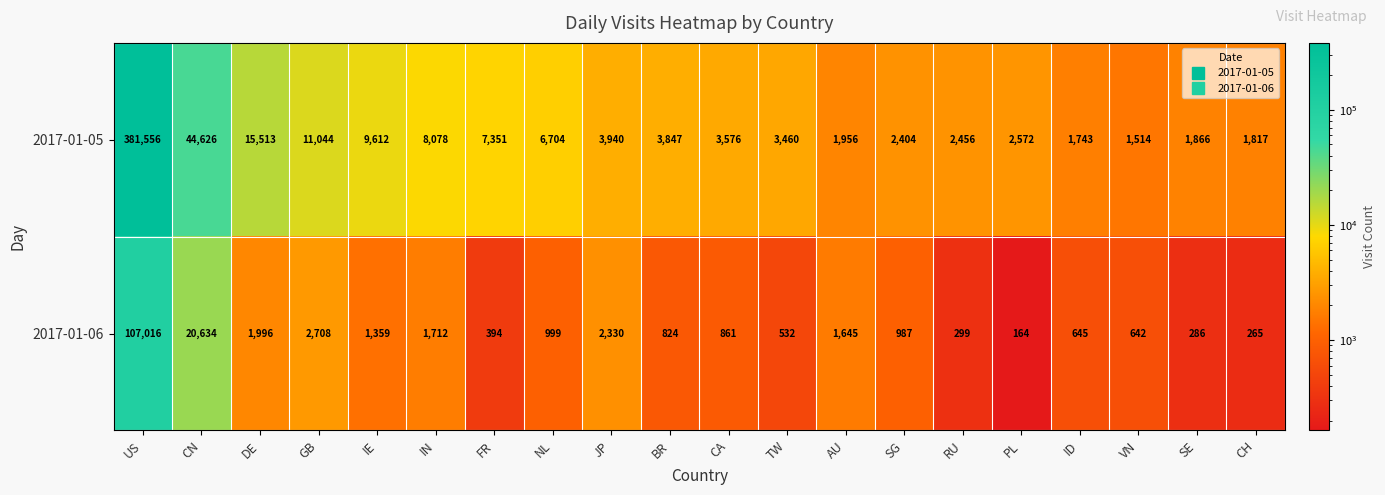

Rank the series at PL from lowest to highest value.

2017-01-06, 2017-01-05